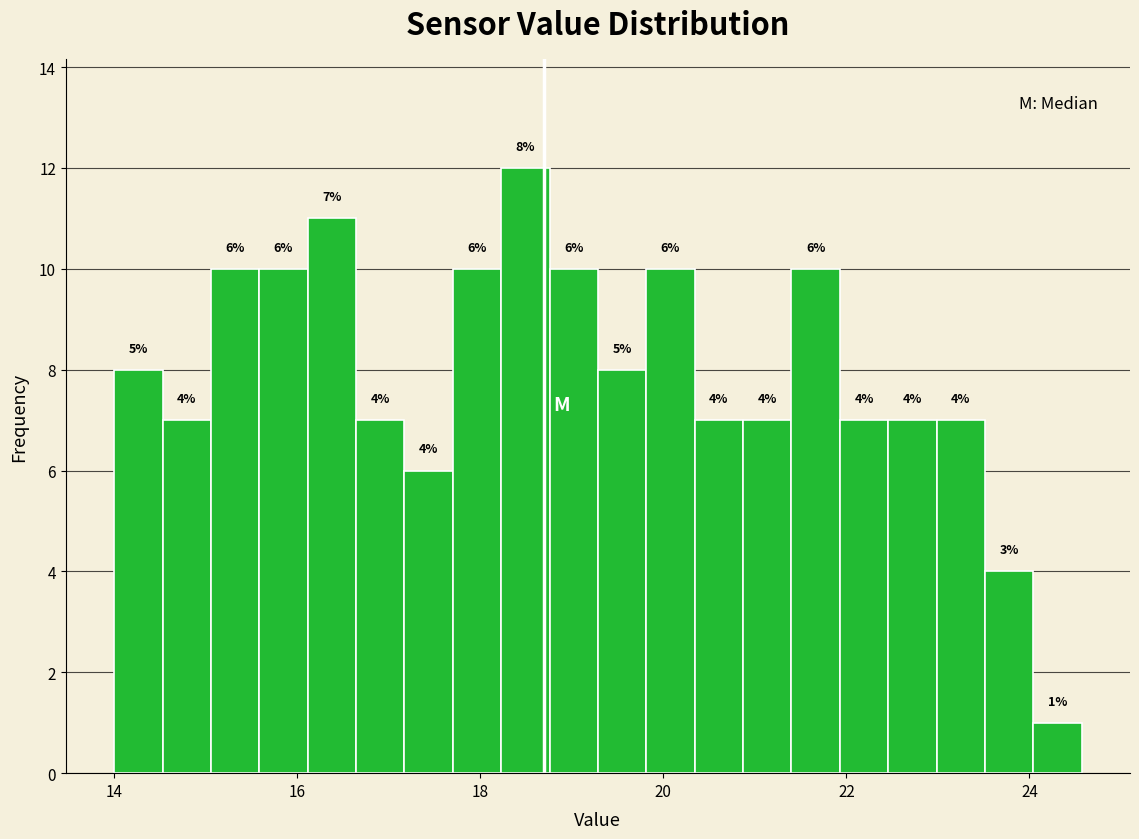

Read against the x-axis, roughly where is the centre of the tallest bar?

18.4